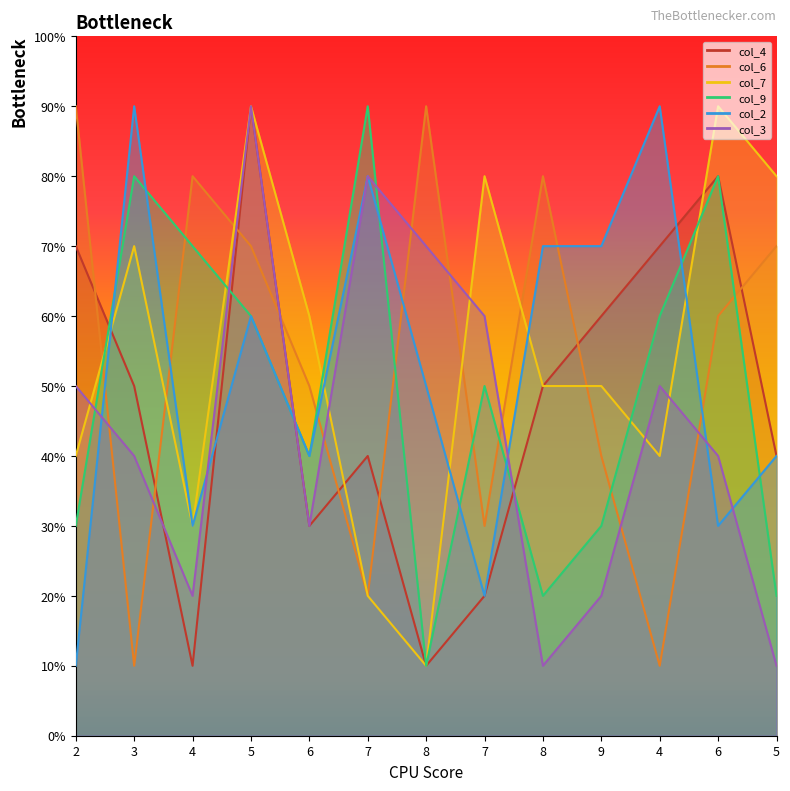

True or false: col_3 and col_9 intersect in this chart.

True